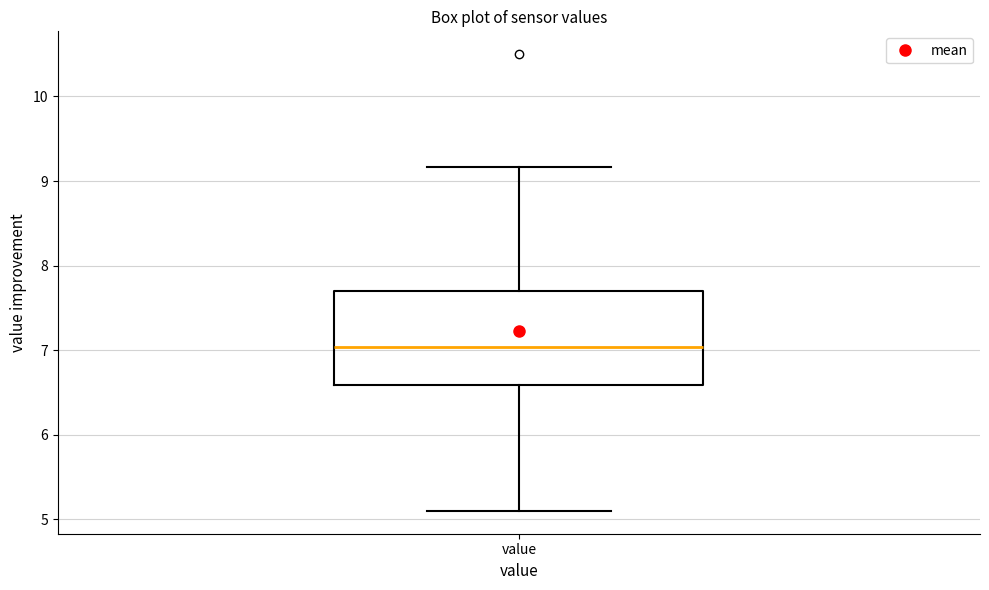

Transcribe this box plot: give where the median line is, the range the box spans, and where the two whiskers end, as read against the y-axis. The values are not printed on the chart, so give them approximately, as read against the axis.

median 7.0, box 6.6 to 7.7, whiskers 5.1 to 9.2